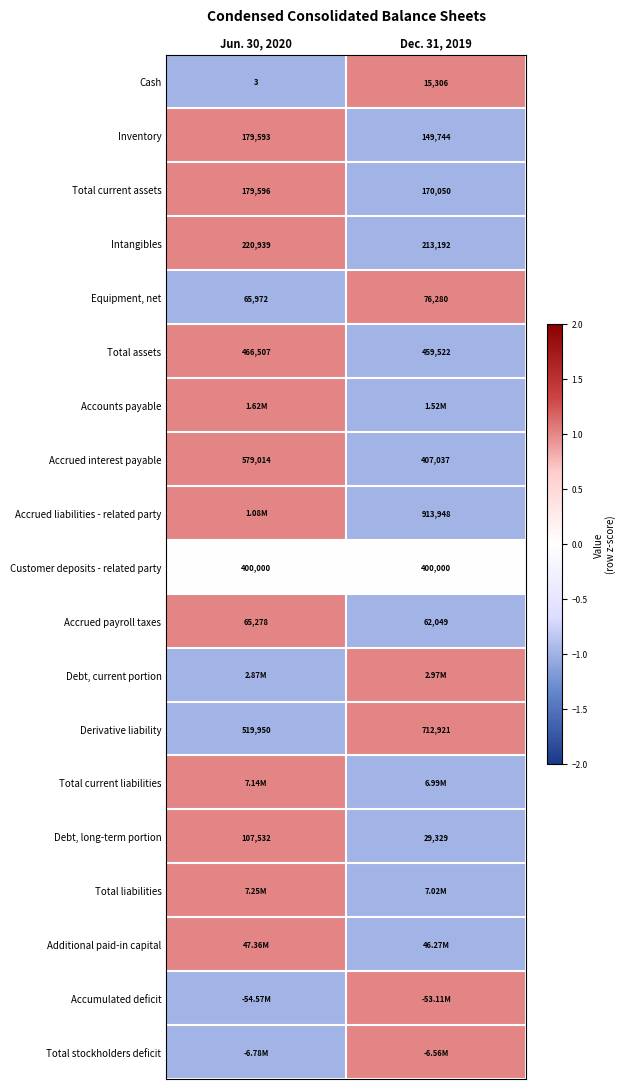

Is the value of Total current assets at Dec. 31, 2019 greater than the value of Total assets at Dec. 31, 2019?

No